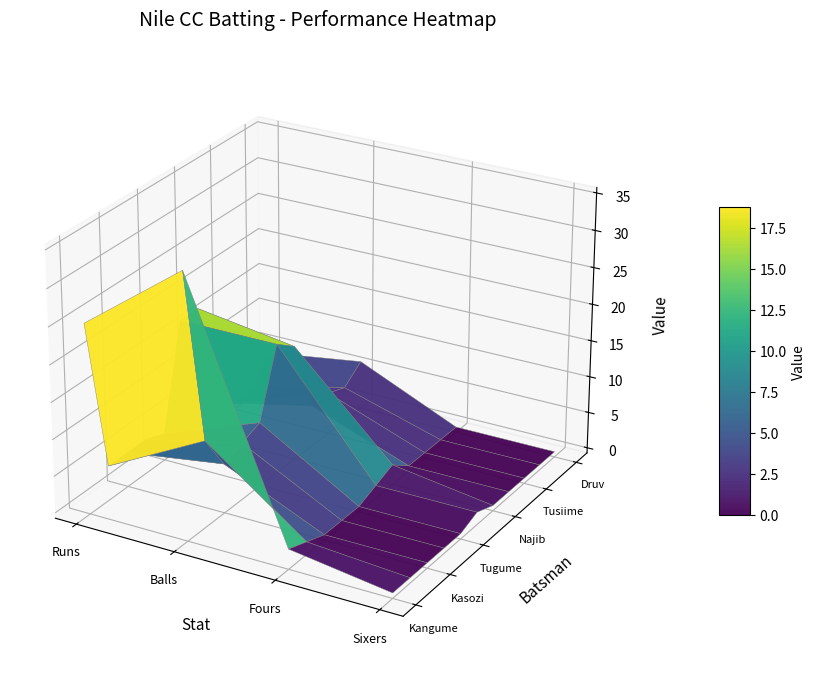

Reading right to left, what are all the values shown in this chart?

Kangume Lennon: Sixers=0	Fours=2	Balls=35	Runs=25
Kapsiron Benjamin: Sixers=0	Fours=1	Balls=11	Runs=4
Kasozi Jeff Mwesigwa: Sixers=0	Fours=0	Balls=6	Runs=4
Vandan Prajapati: Sixers=0	Fours=0	Balls=7	Runs=4
Tugume Richard: Sixers=0	Fours=0	Balls=8	Runs=3
Lubwama Solomon: Sixers=1	Fours=1	Balls=17	Runs=17
Najib Kakooza: Sixers=0	Fours=2	Balls=15	Runs=17
Howard Kyosi: Sixers=0	Fours=0	Balls=5	Runs=2
Tusiime Steven: Sixers=0	Fours=0	Balls=5	Runs=0
Oyeng Jerome: Sixers=0	Fours=0	Balls=4	Runs=1
Druv Patel: Sixers=0	Fours=0	Balls=6	Runs=4